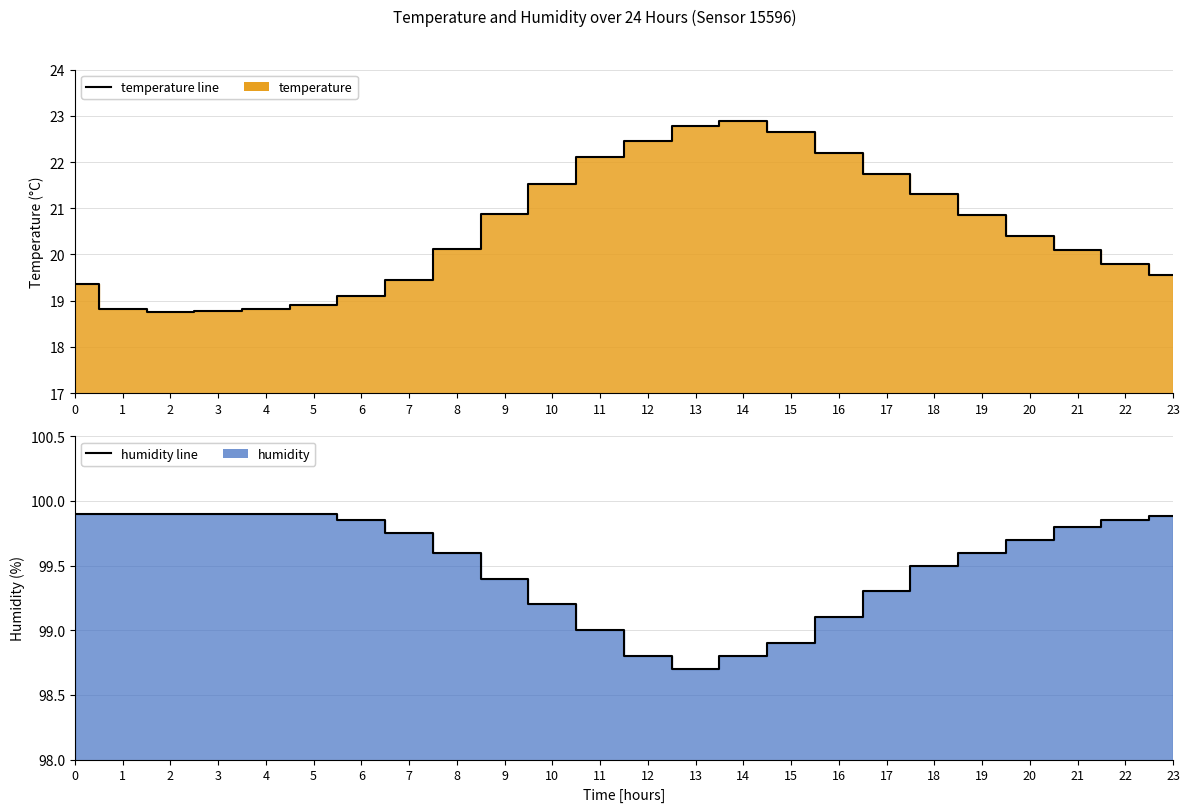

The value of temperature line at 11 is 22.1. True or false?

True